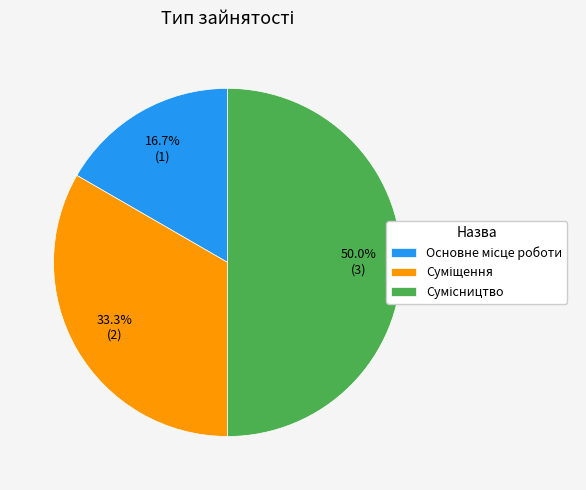

Is Основне місце роботи the majority of the pie?

No